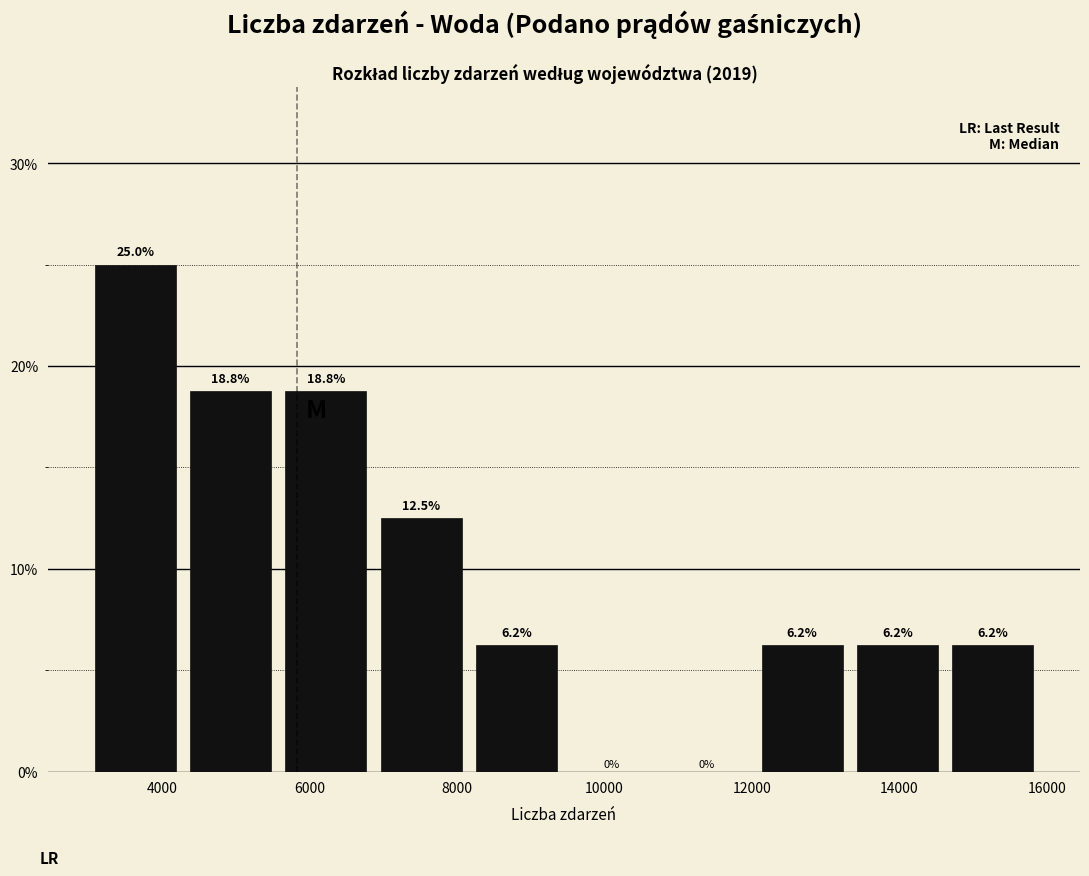

Reading left to right, transcribe this chart: for each bar, give the range it covers on the x-axis and its height. The bar edges are not printed on the chart, so give them approximately, as read against the axis.

3000 to 4200: 25.0
4200 to 5600: 18.8
5600 to 6800: 18.8
6800 to 8200: 12.5
8200 to 9400: 6.2
9400 to 10800: 0.0
10800 to 12000: 0.0
12000 to 13400: 6.2
13400 to 14600: 6.2
14600 to 16000: 6.2